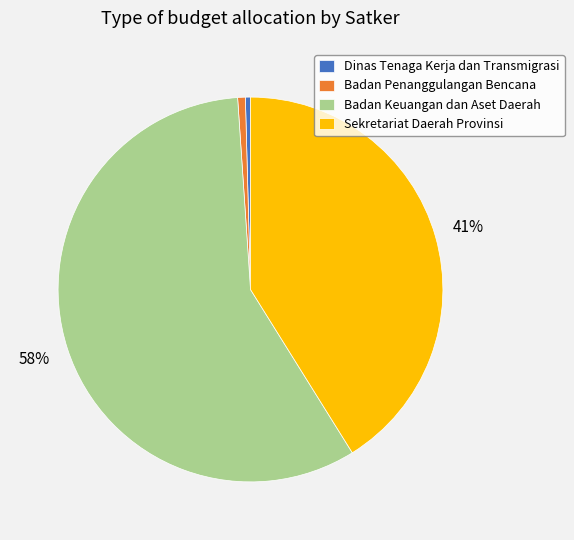

Is Badan Keuangan dan Aset Daerah the majority of the pie?

Yes